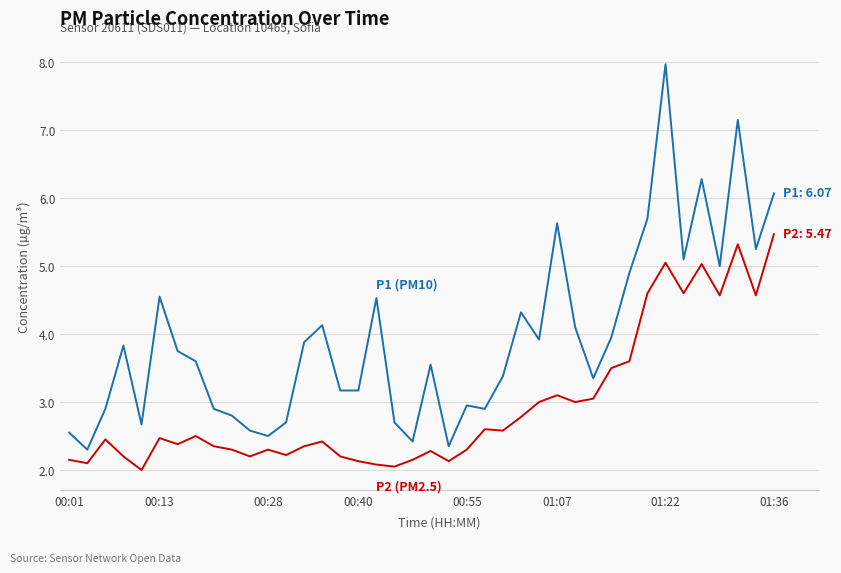

What is the minimum value shown in the chart?

2.0